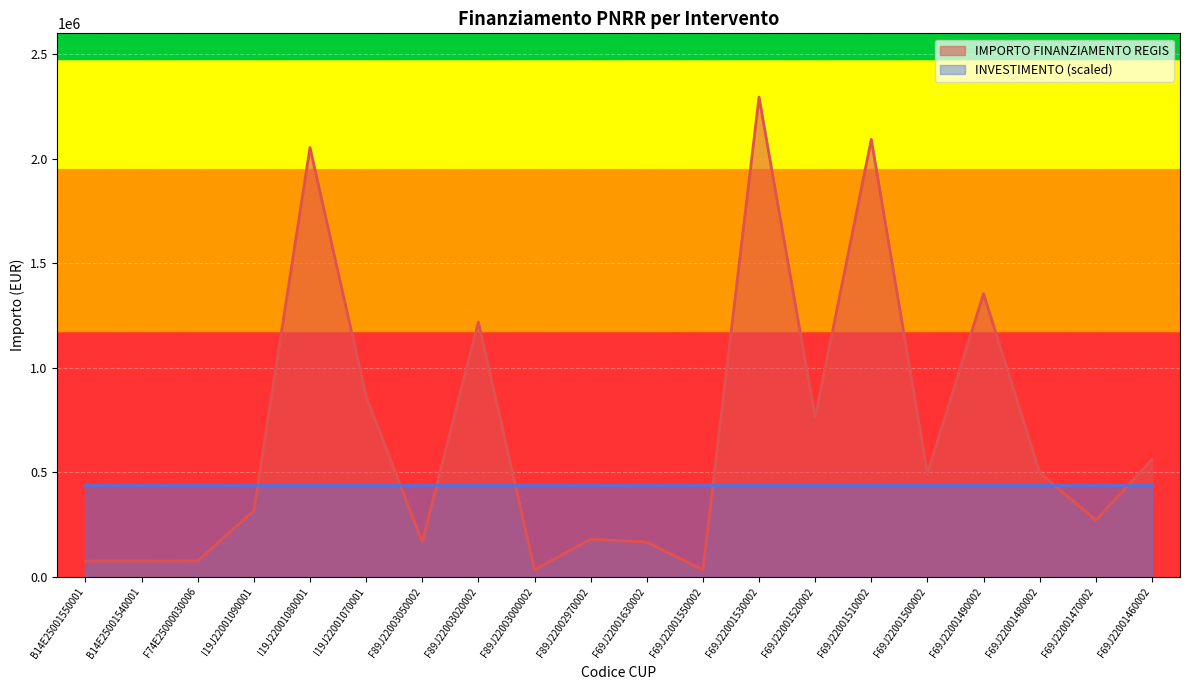

What position from the left is F69J22001530002?

13